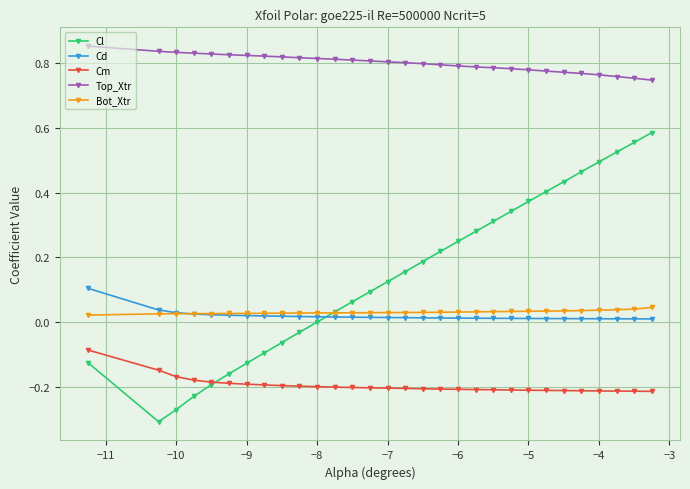

Which series has the widest spread of values?

Cl